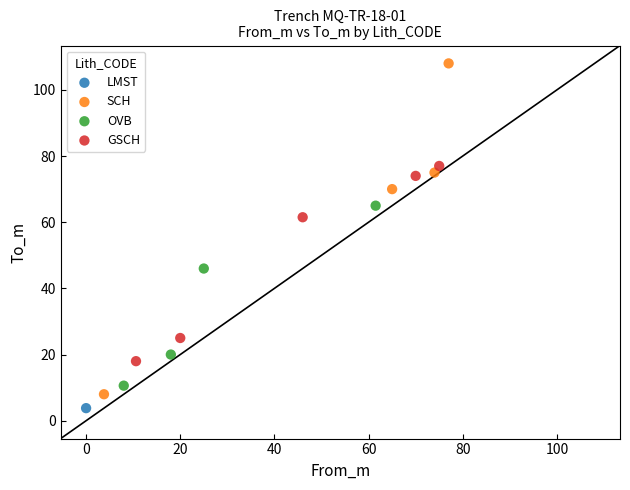

Which series reaches the minimum Y coordinate?

LMST